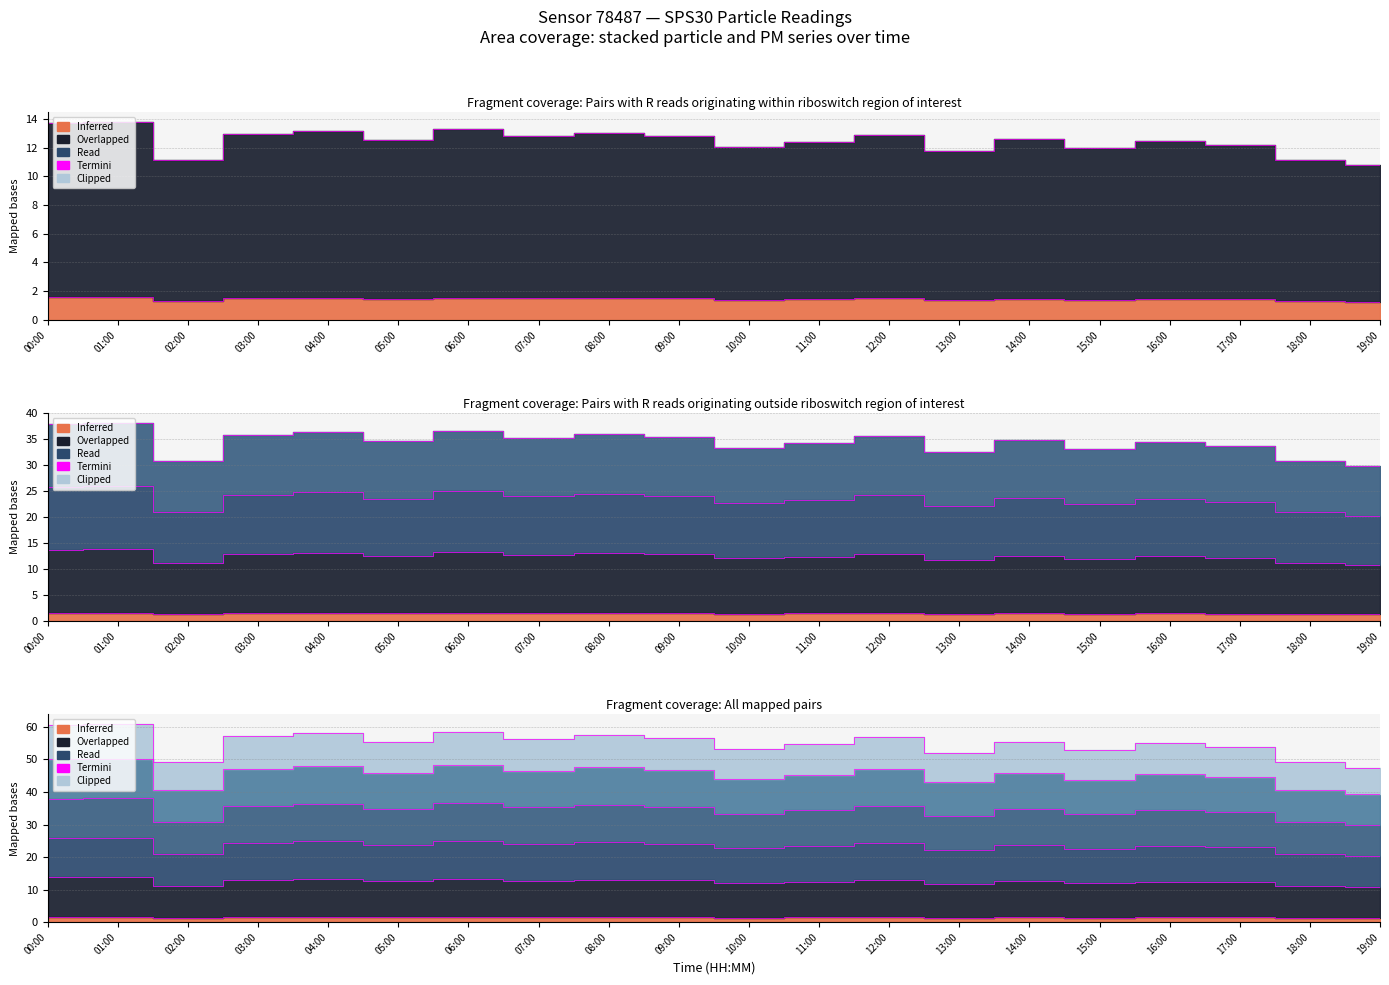

Between 08:00 and 15:00, which series saw the biggest shift?

N05